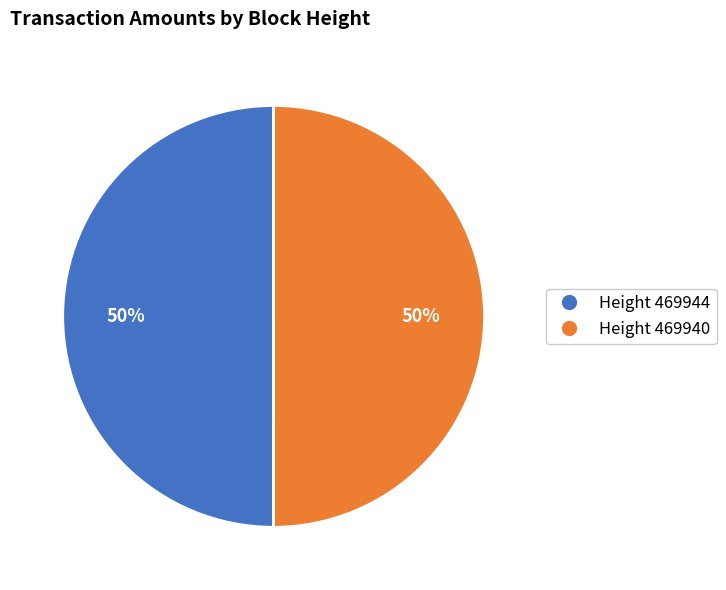

To the nearest percent, what is the average slice percentage?

50%